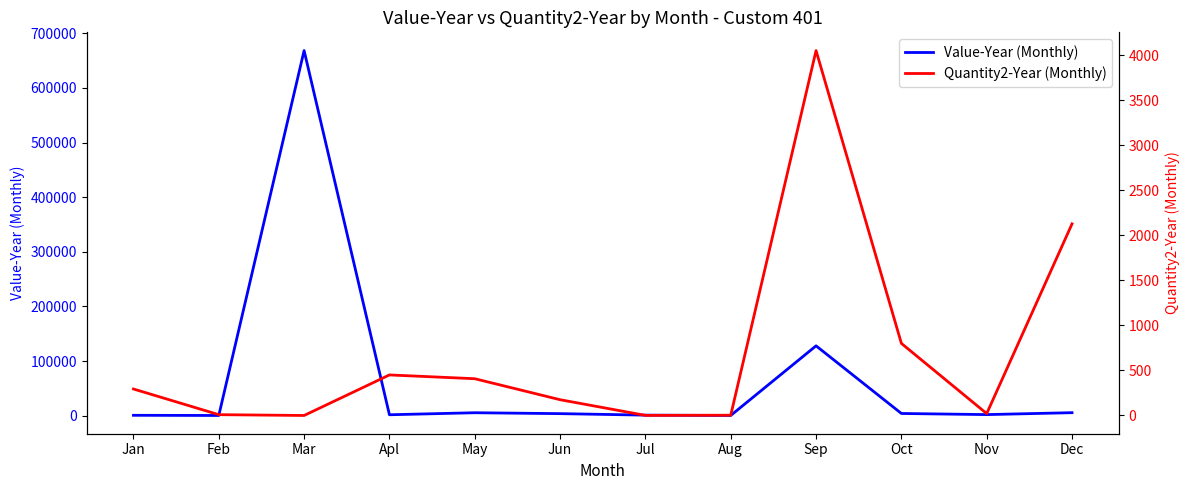

Is the value of Value-Year (Monthly) at Mar greater than the value of Quantity2-Year (Monthly) at May?

Yes